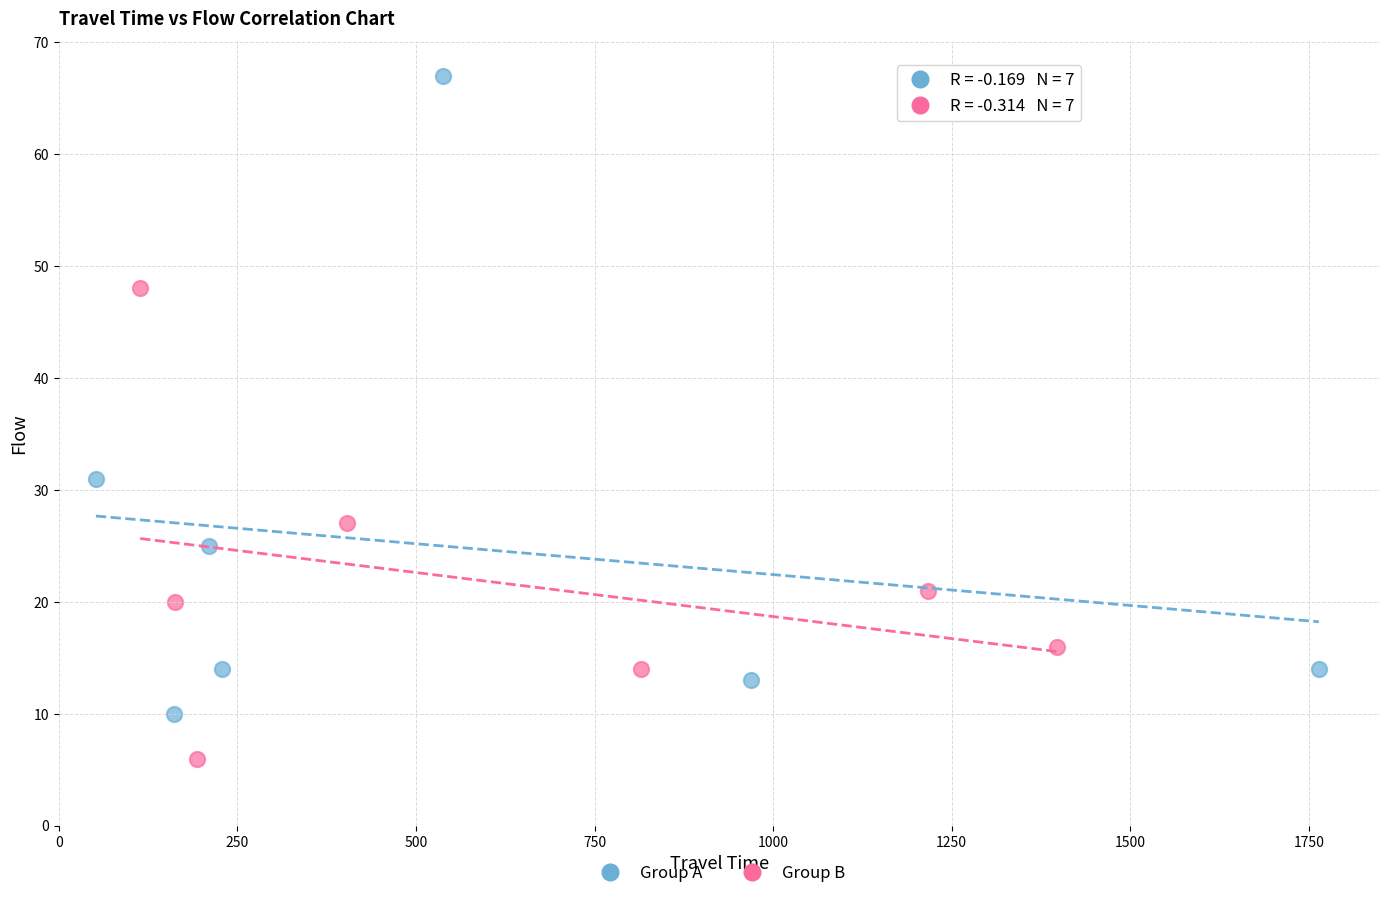

Which series reaches the maximum Y coordinate?

Group A